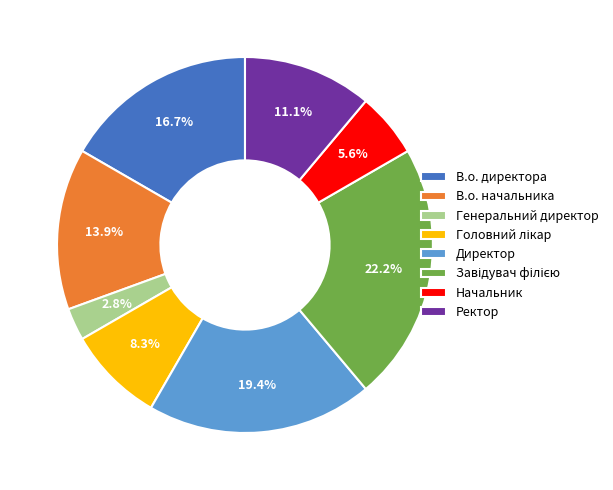

Which slice is the smallest?

Генеральний директор